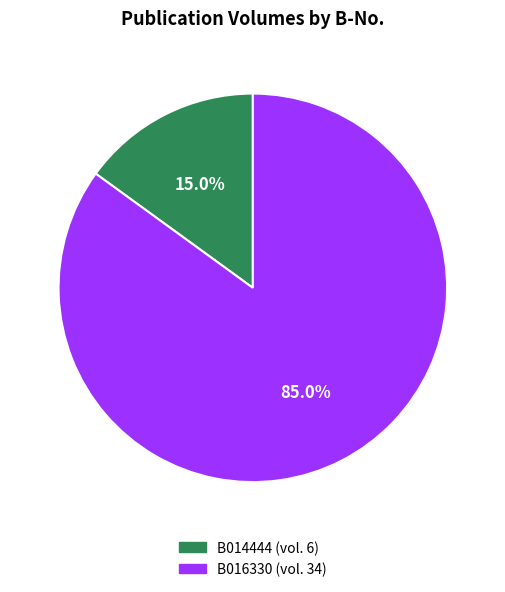

How many slices are in this pie chart?

2